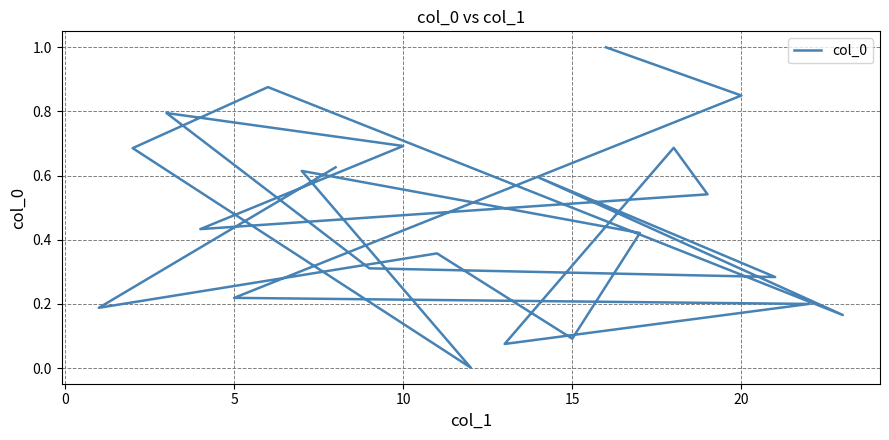

How many points are lower than both their immediate neighbors (excluding endpoints)?

7